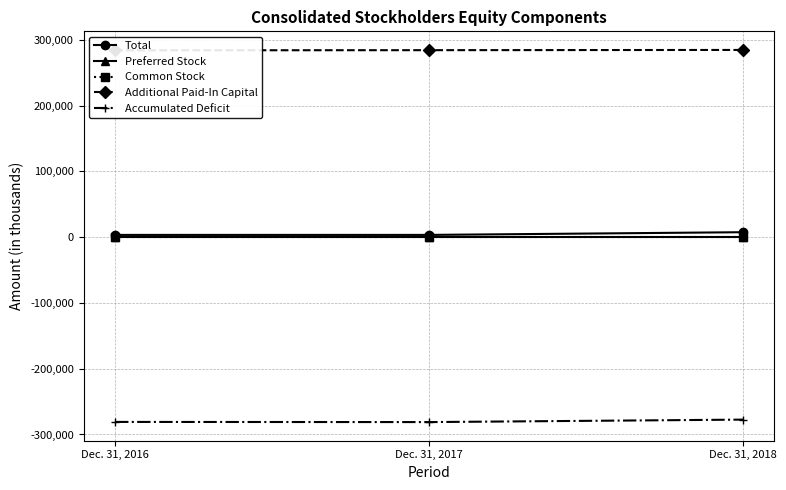

How many lines are shown in the chart?

5